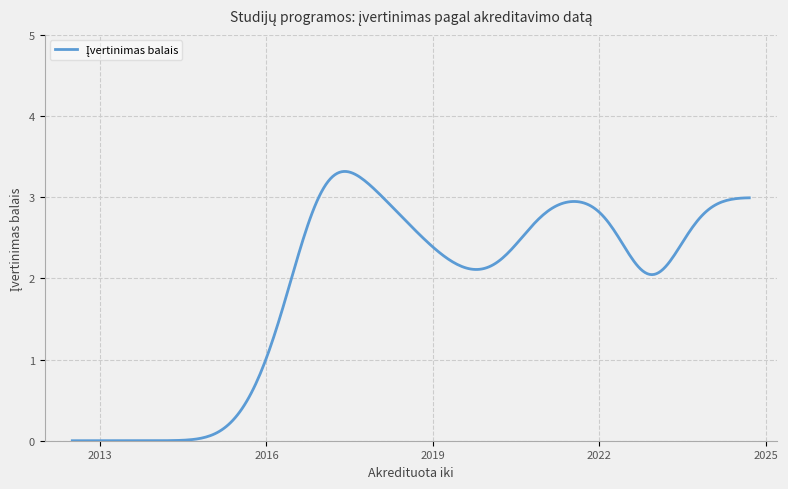

What is the greatest value displayed?

3.3